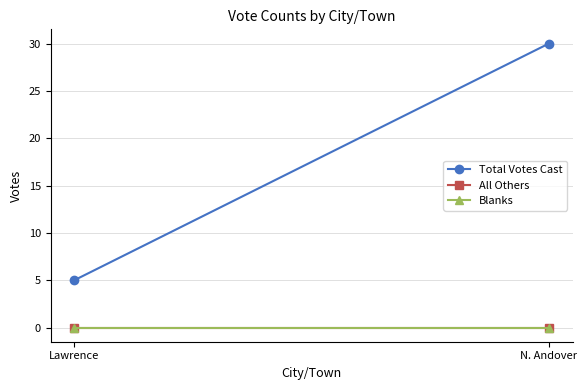

Which series has the widest spread of values?

Total Votes Cast